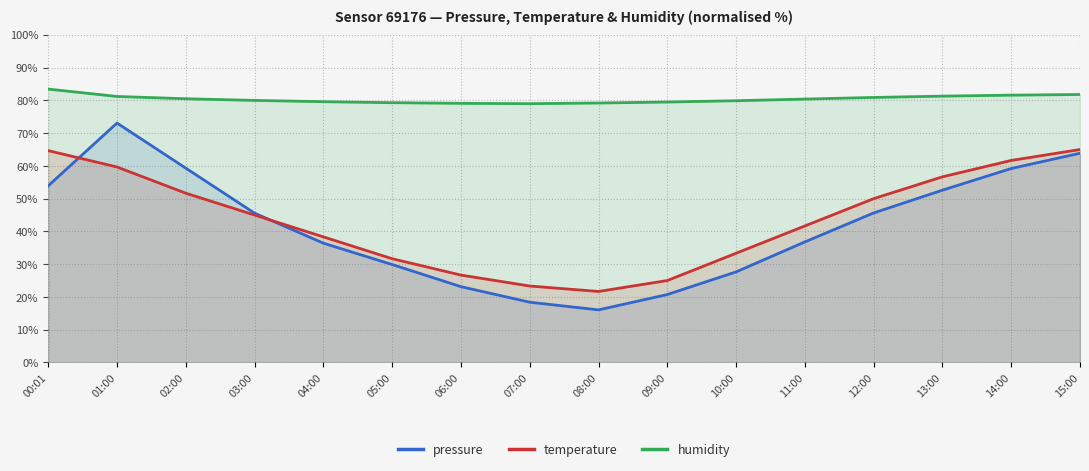

Which series has the largest total across all categories?

humidity